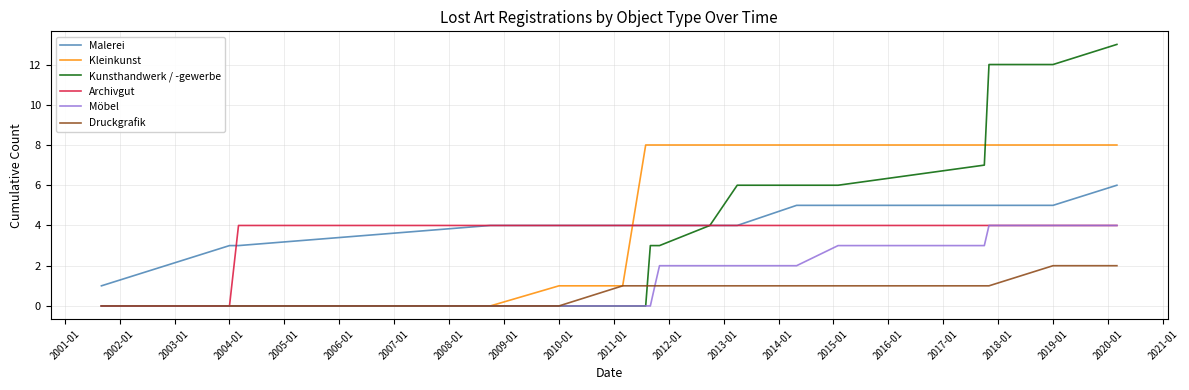

Reading left to right, what are all the values shown in this chart?

Malerei: 1	3	3	4	4	4	4	4	4	4	4	4	5	5	5	5	5	6
Kleinkunst: 0	0	0	0	1	1	8	8	8	8	8	8	8	8	8	8	8	8
Kunsthandwerk / -gewerbe: 0	0	0	0	0	0	0	3	3	3	4	6	6	6	7	12	12	13
Archivgut: 0	0	4	4	4	4	4	4	4	4	4	4	4	4	4	4	4	4
Möbel: 0	0	0	0	0	0	0	0	1	2	2	2	2	3	3	4	4	4
Druckgrafik: 0	0	0	0	0	1	1	1	1	1	1	1	1	1	1	1	2	2